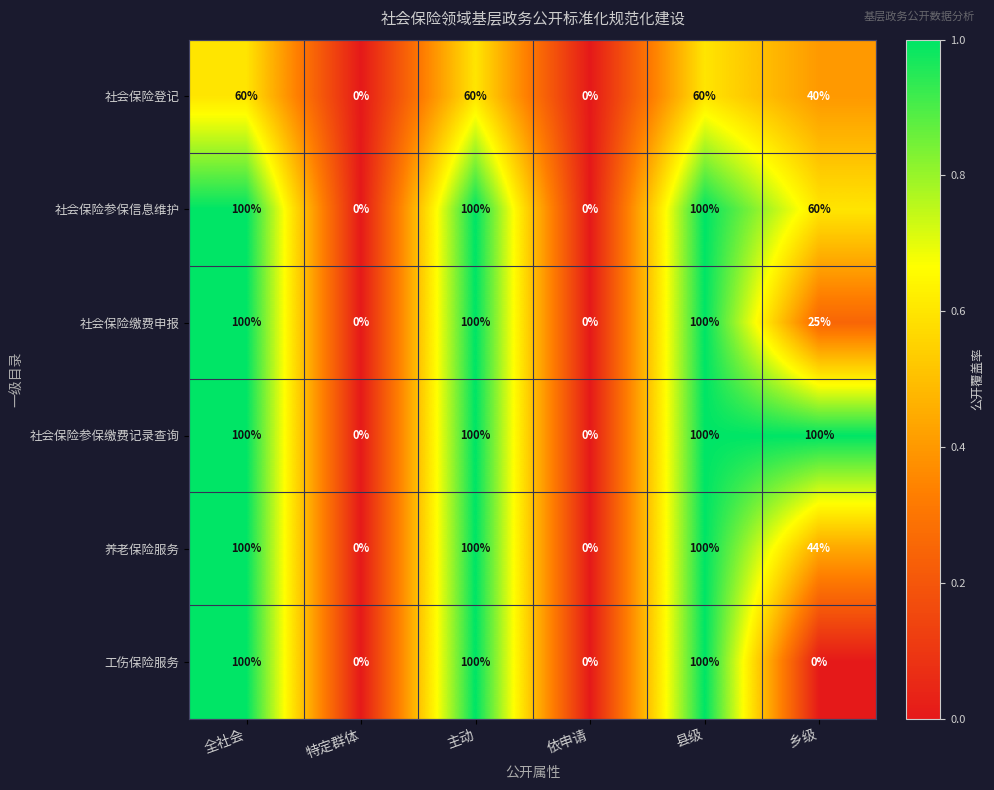

Which series has the largest total across all categories?

社会保险参保缴费记录查询